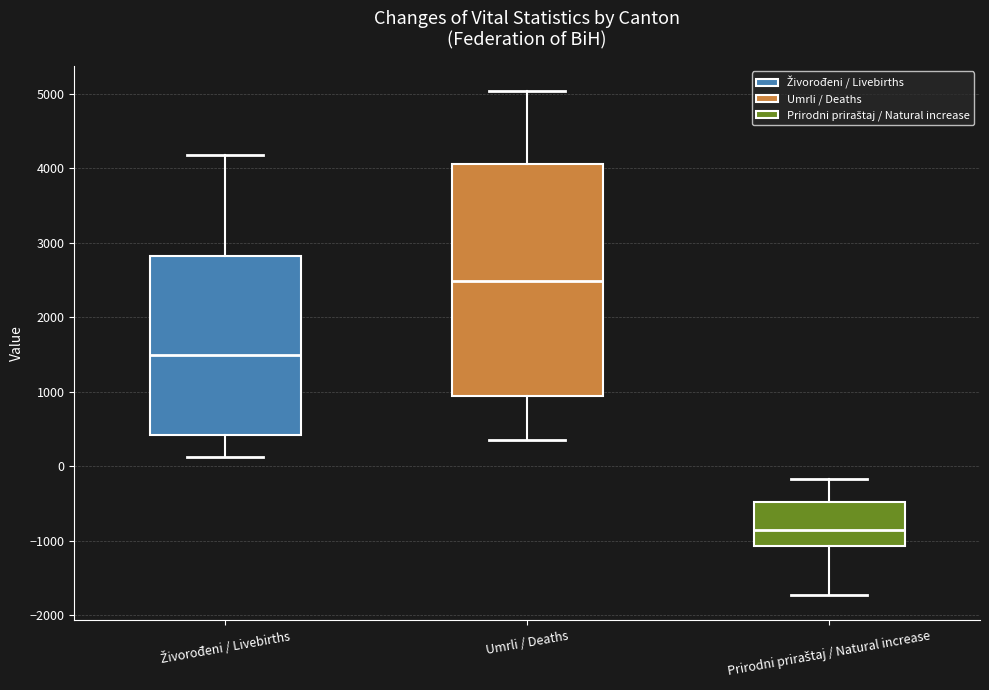

Reading left to right, read every box against the y-axis: the position of its median line, the range the box covers, and the ends of its whiskers. The values are not printed on the chart, so give them approximately, as read against the axis.

Živorođeni / Livebirths: median 1500, box 400 to 2800, whiskers 100 to 4200
Umrli / Deaths: median 2500, box 900 to 4100, whiskers 300 to 5000
Prirodni priraštaj / Natural increase: median -900, box -1100 to -500, whiskers -1700 to -200